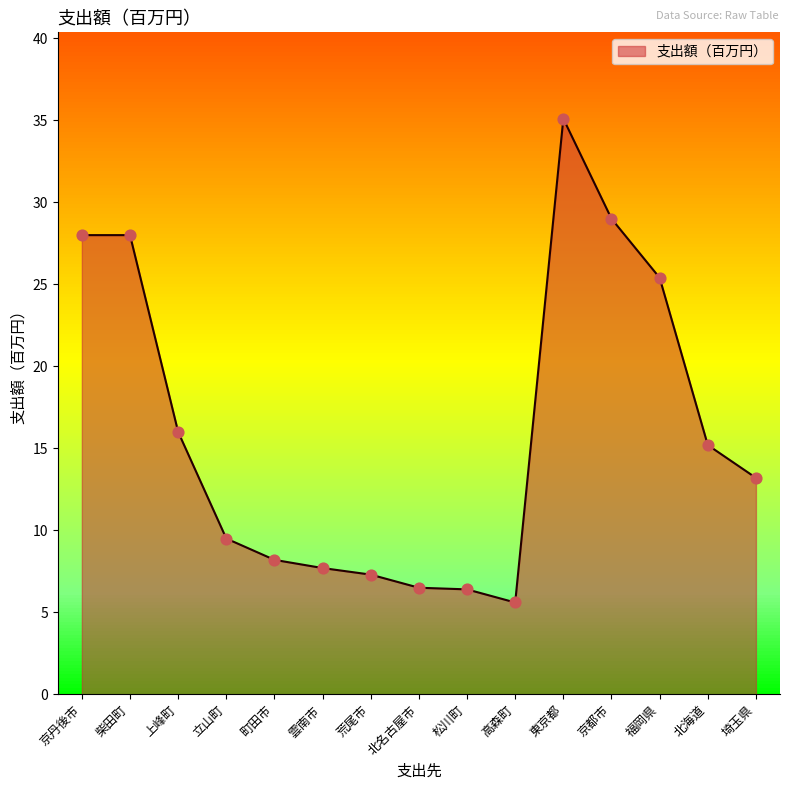

What is the ratio of the value at 北名古屋市 to the value at 東京都?

0.2